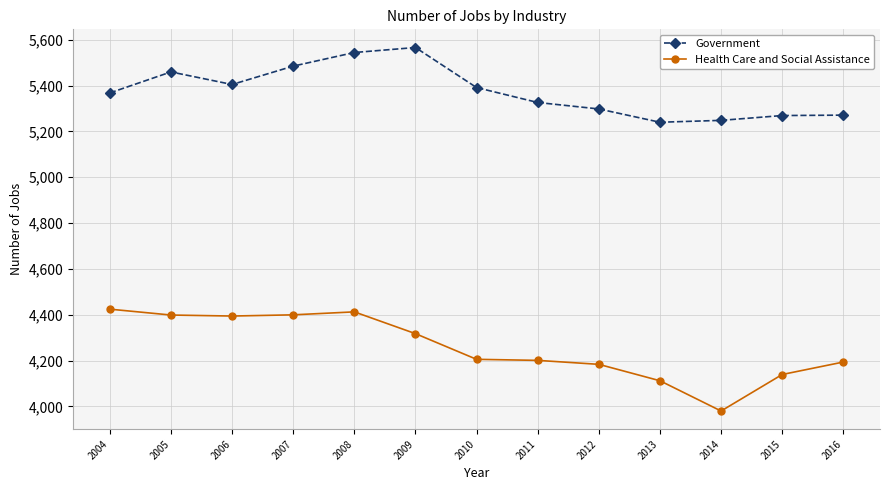

True or false: Government and Health Care and Social Assistance cross at least once.

False